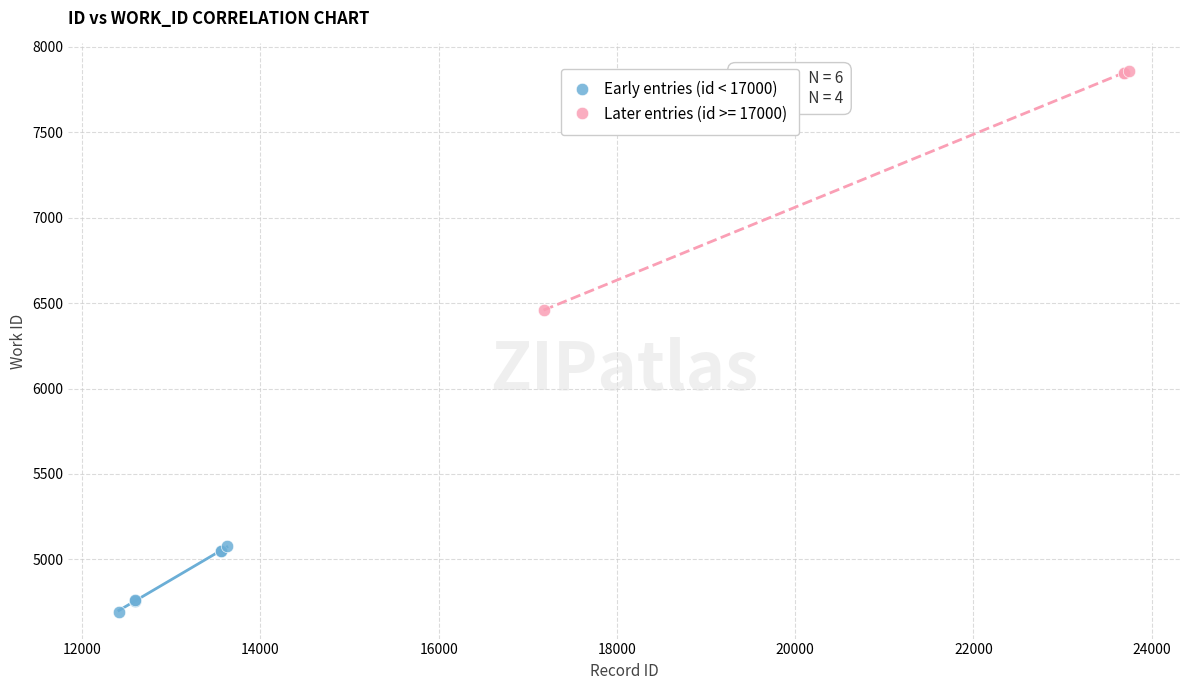

Which series has the largest Y range (max minus min)?

Later entries (id >= 17000)